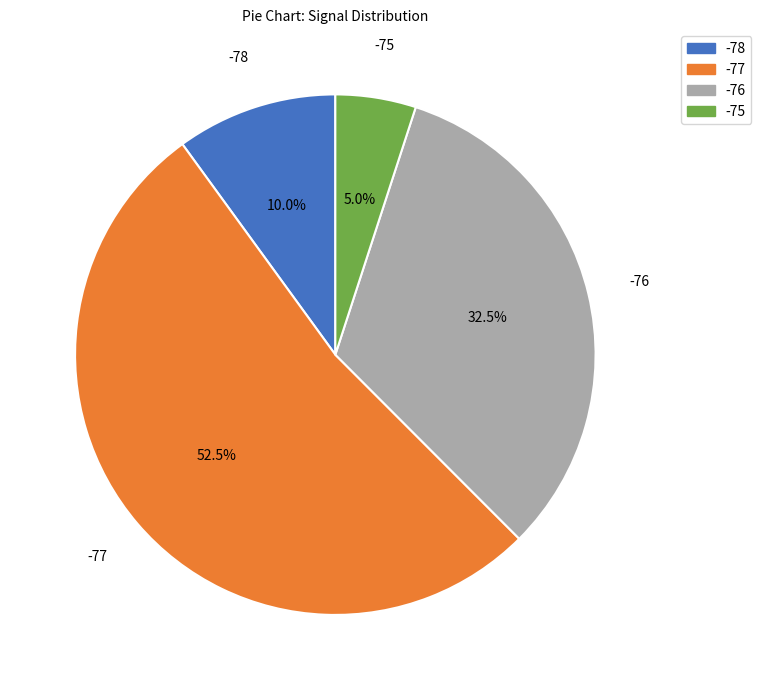

How many segments does this pie chart have?

4